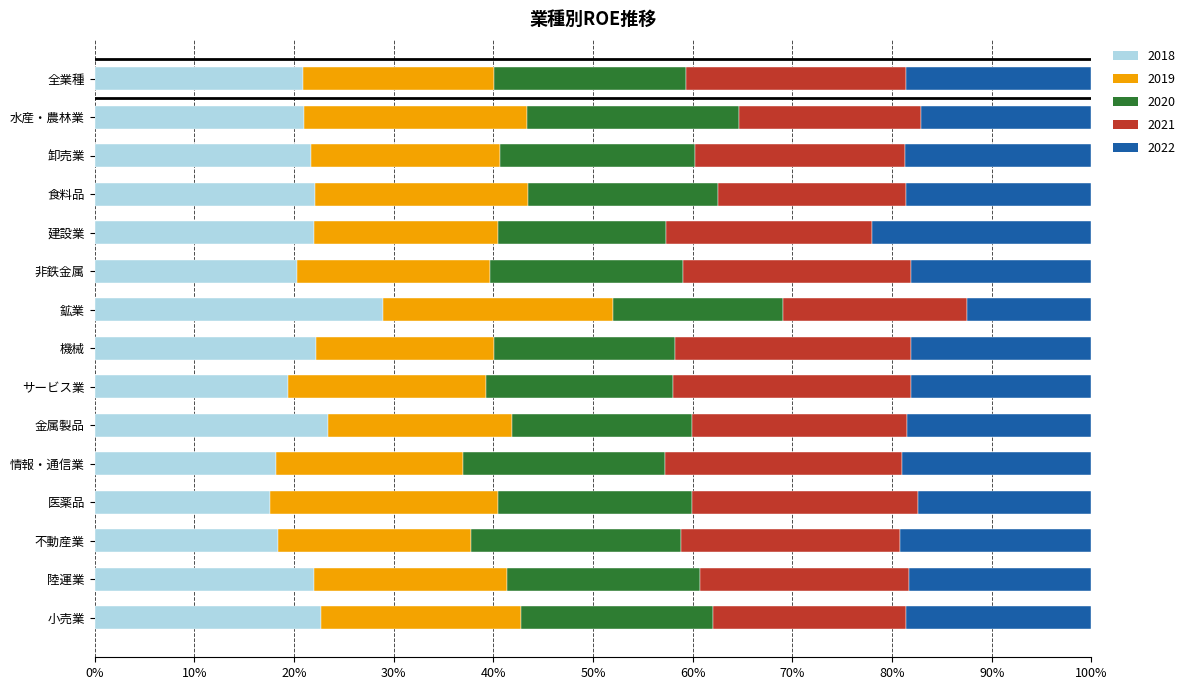

Which category has the highest value in the 2018 series?

鉱業